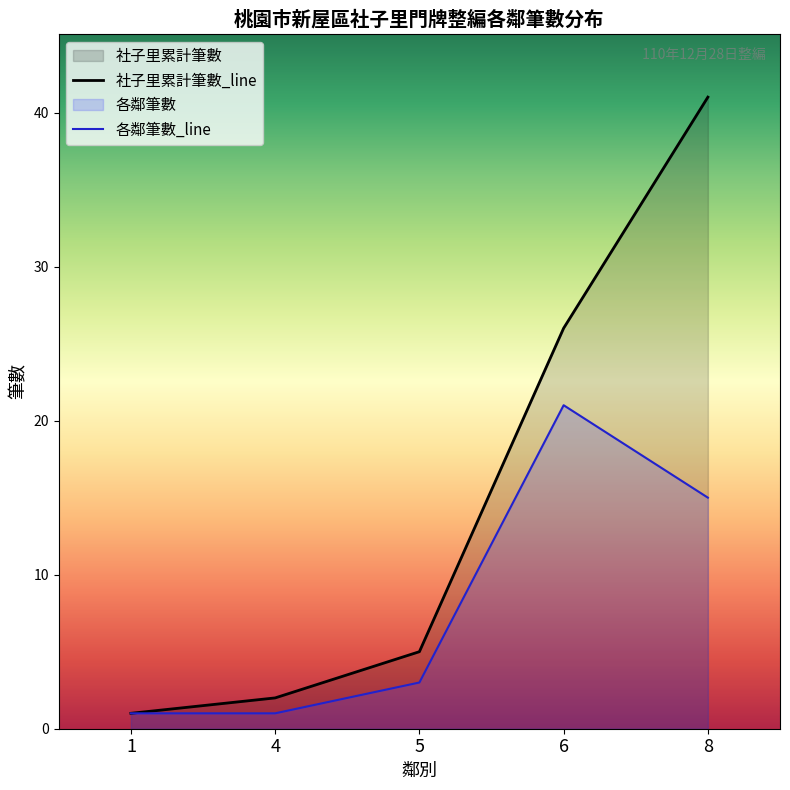

What is the value of the 各鄰筆數_line point at the 1st from the left?

1